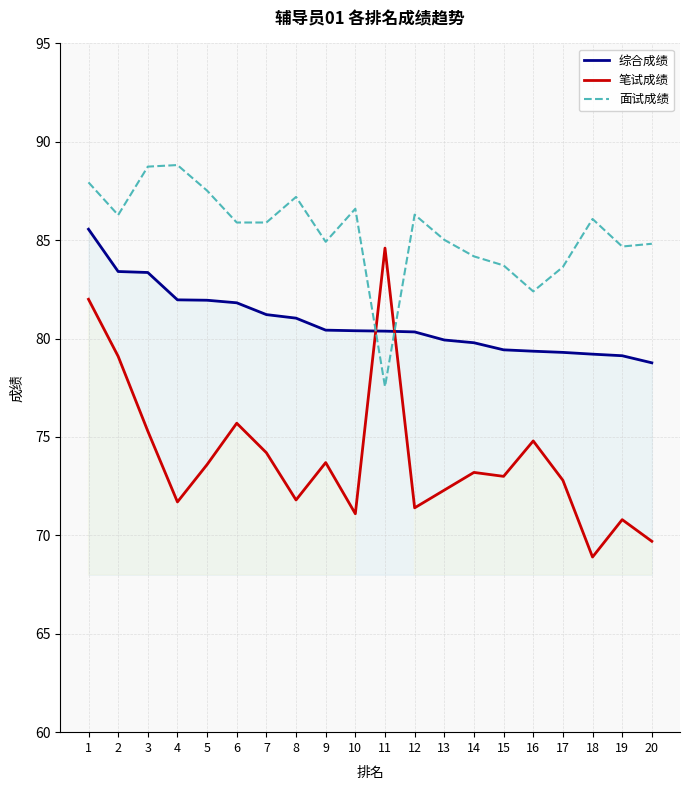

What is the average value of the 笔试成绩 series?

74.0